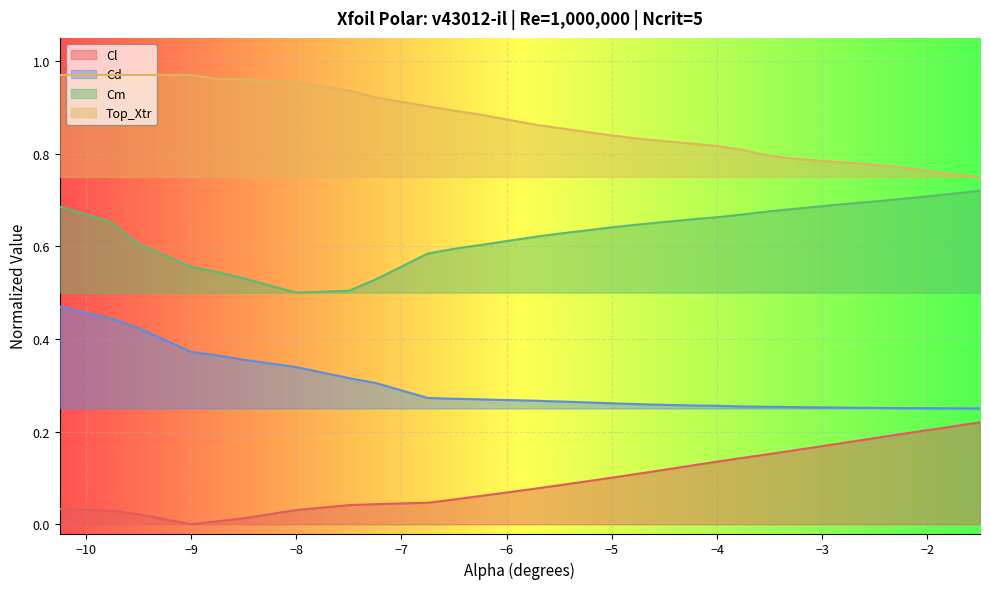

What is the difference between the maximum and minimum values in the Cl series?

0.2